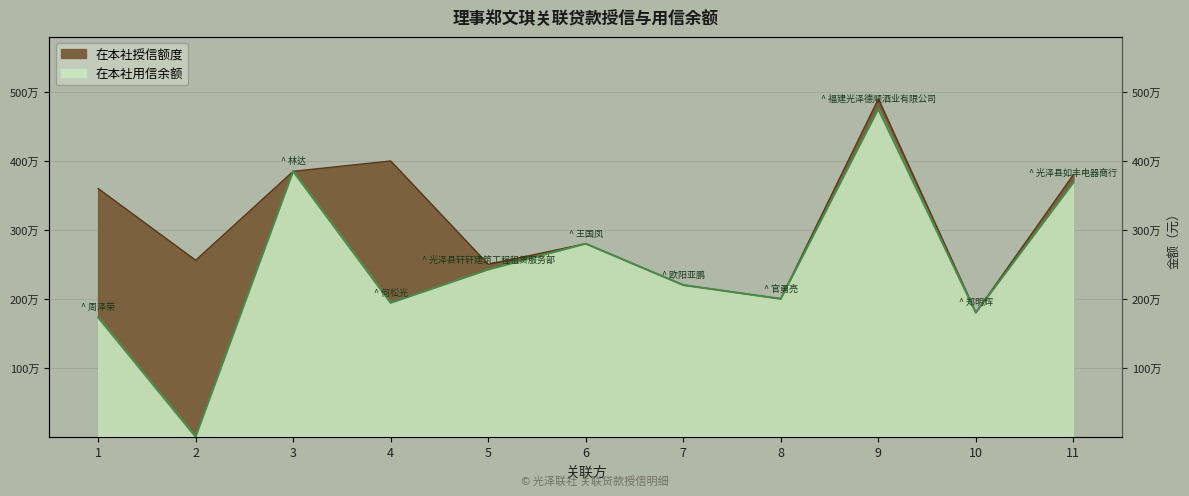

What is the difference between the 在本社用信余额 values at 3 and 2?

3850000.0